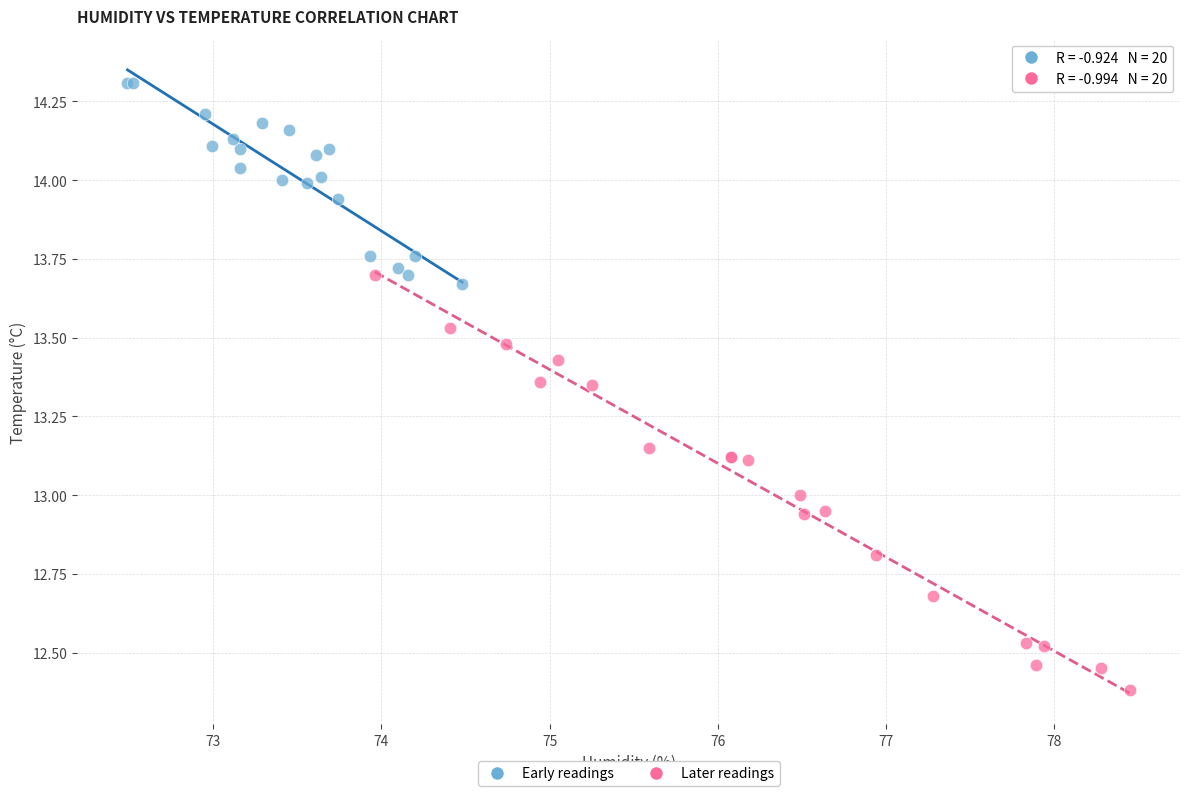

Which series contains the highest Y value?

Early readings